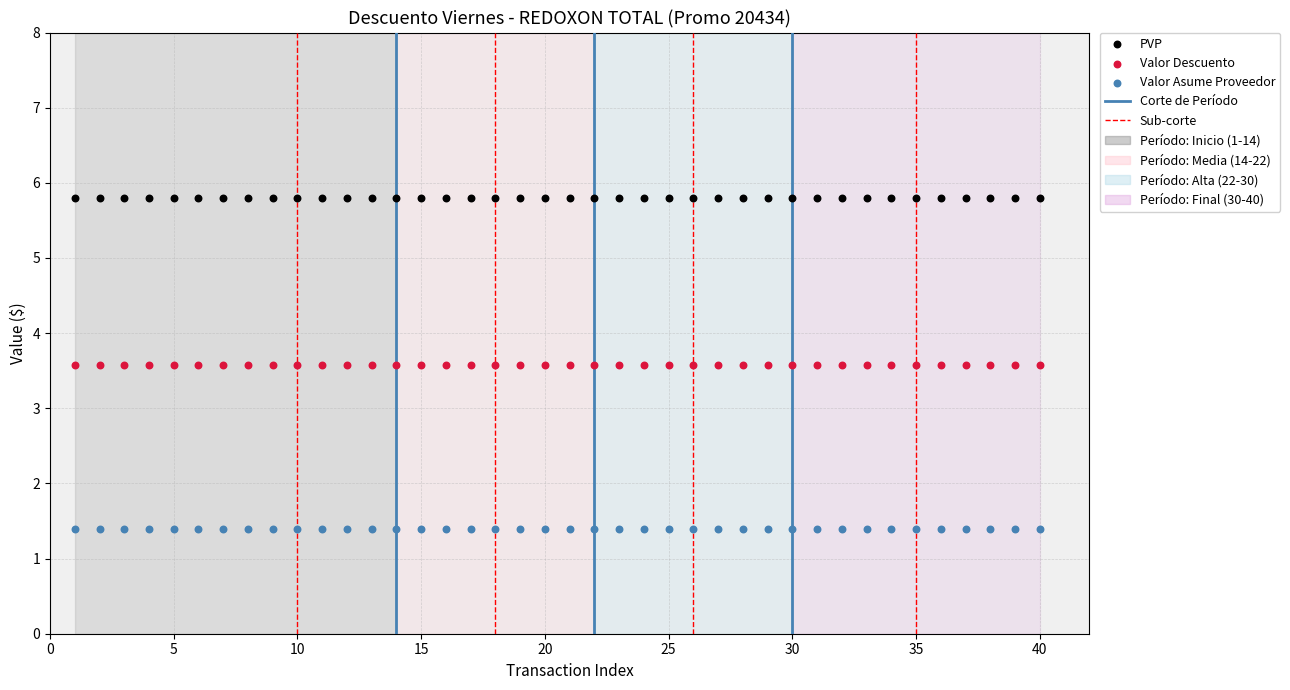

Which series contains the lowest Y value?

Valor Asume Proveedor